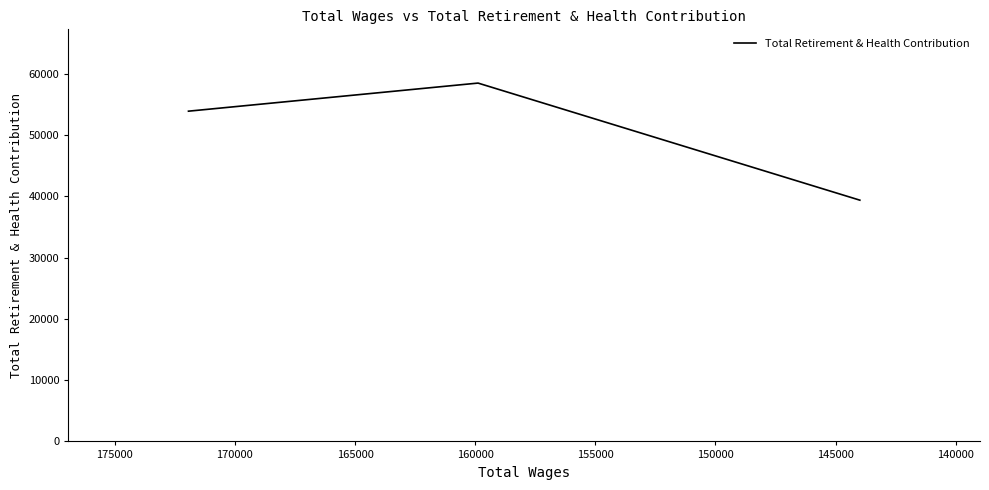

Reading left to right, list all the values displayed in this chart.

53874	58457	39356